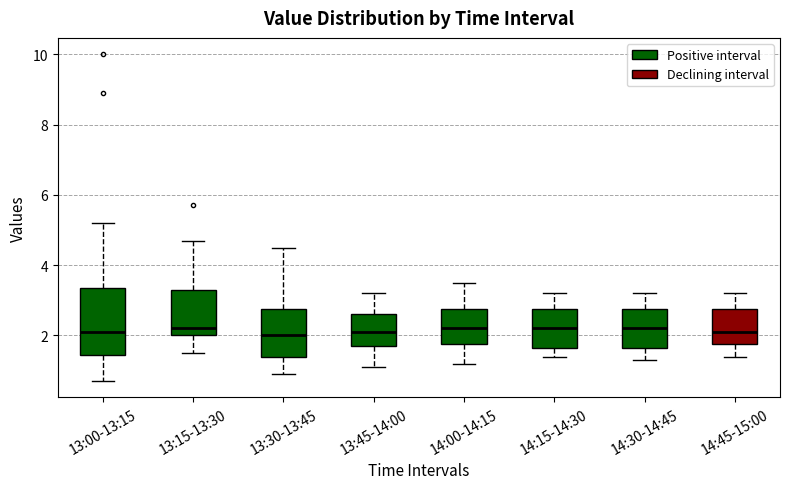

Where is the upper edge of the box for 14:45-15:00 on the y-axis? The values are not printed on the chart, so give them approximately, as read against the axis.

2.8